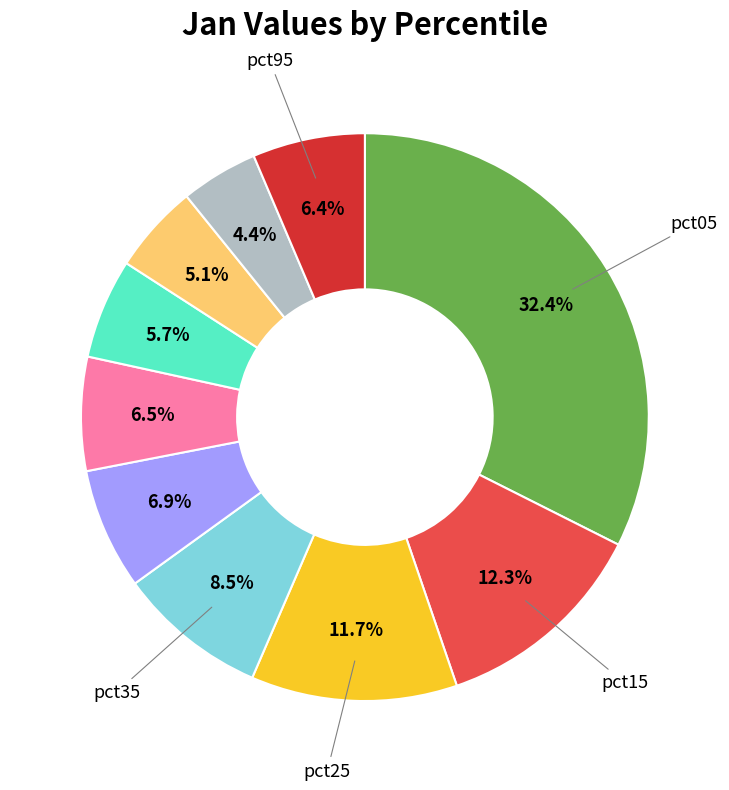

Is there any slice that represents more than half of the pie?

No